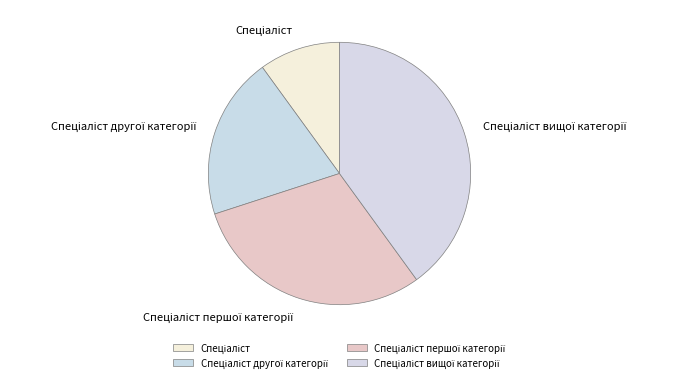

Does any single category account for the majority?

No